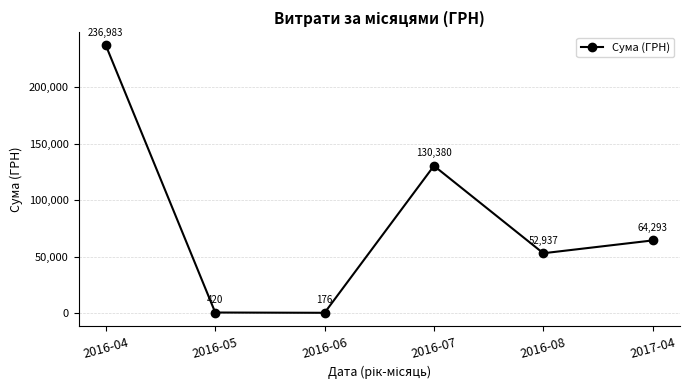

Approximately how many times larger is the value at 2016-05 compared to 2016-06?

2.4